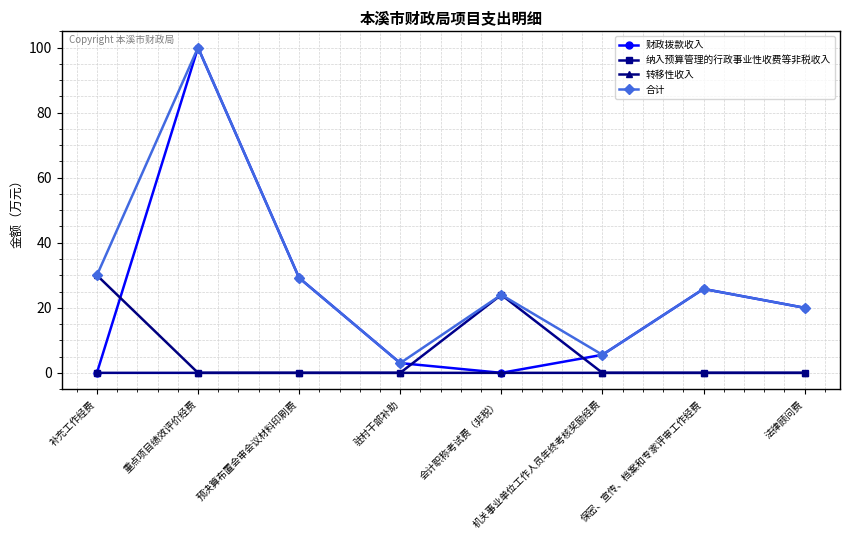

How many interior local valleys does the 合计 series have?

2